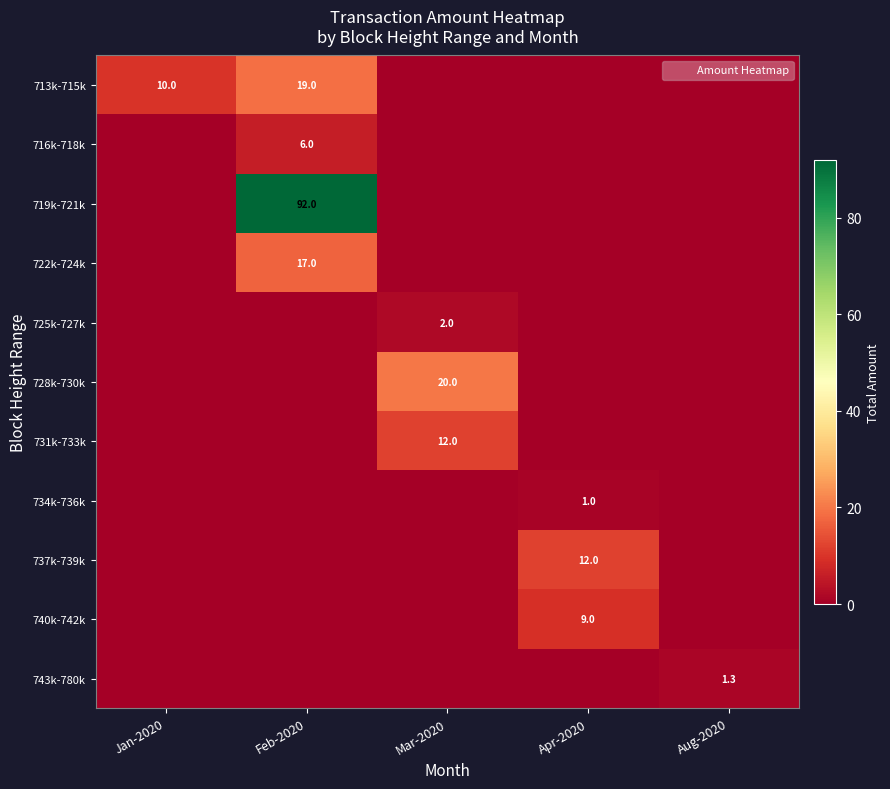

The 713k-715k series shows 19.0 at Feb-2020. True or false?

True